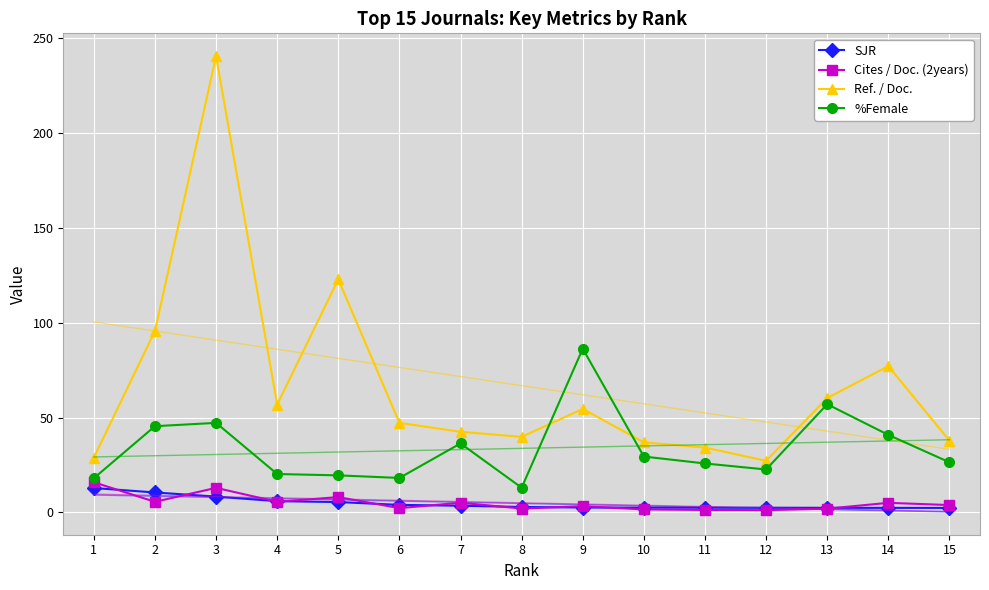

Between 2 and 8, which is larger?

2